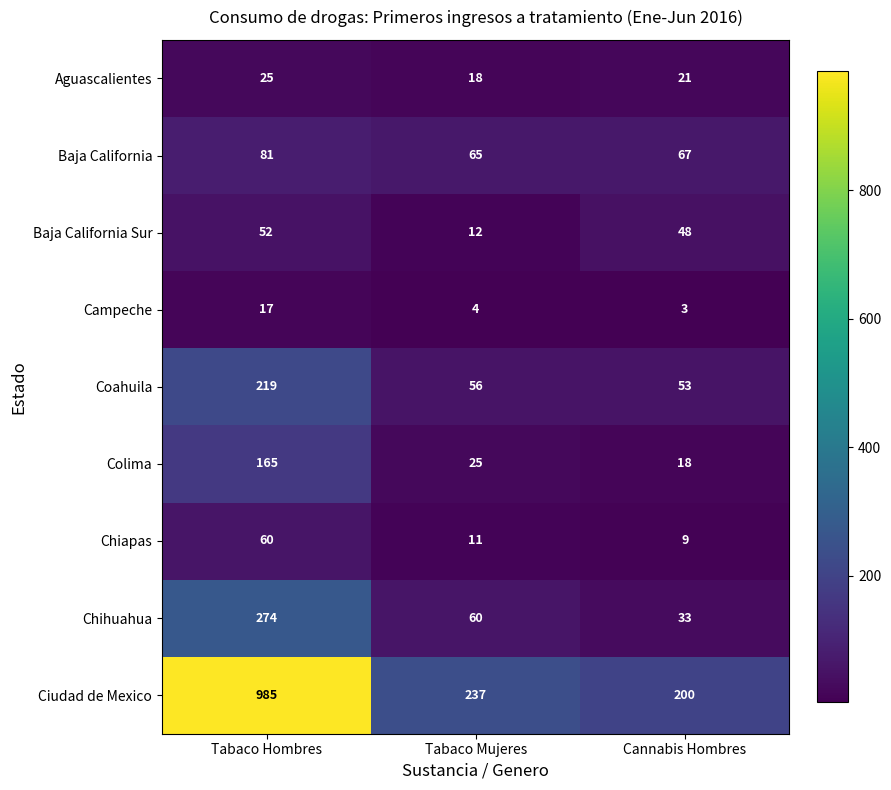

Reading right to left, transcribe all the data shown in this chart.

Aguascalientes: Cannabis Hombres=21	Tabaco Mujeres=18	Tabaco Hombres=25
Baja California: Cannabis Hombres=67	Tabaco Mujeres=65	Tabaco Hombres=81
Baja California Sur: Cannabis Hombres=48	Tabaco Mujeres=12	Tabaco Hombres=52
Campeche: Cannabis Hombres=3	Tabaco Mujeres=4	Tabaco Hombres=17
Coahuila: Cannabis Hombres=53	Tabaco Mujeres=56	Tabaco Hombres=219
Colima: Cannabis Hombres=18	Tabaco Mujeres=25	Tabaco Hombres=165
Chiapas: Cannabis Hombres=9	Tabaco Mujeres=11	Tabaco Hombres=60
Chihuahua: Cannabis Hombres=33	Tabaco Mujeres=60	Tabaco Hombres=274
Ciudad de Mexico: Cannabis Hombres=200	Tabaco Mujeres=237	Tabaco Hombres=985